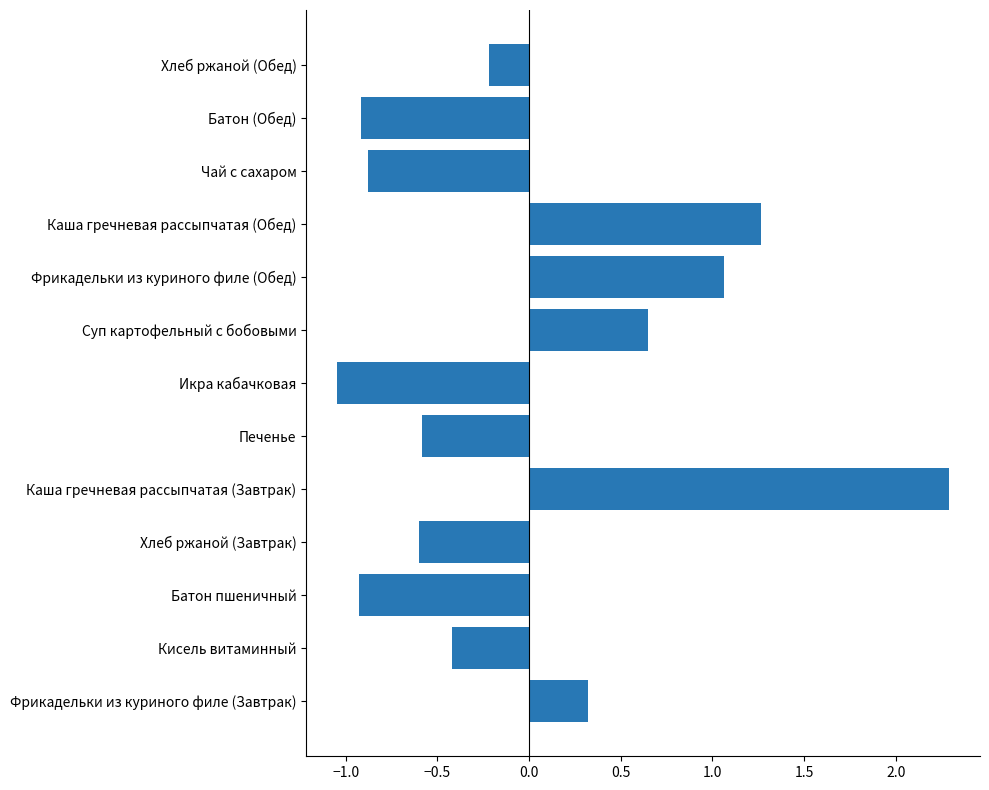

Where is the data nearest to the value 0?

Хлеб ржаной (Обед)